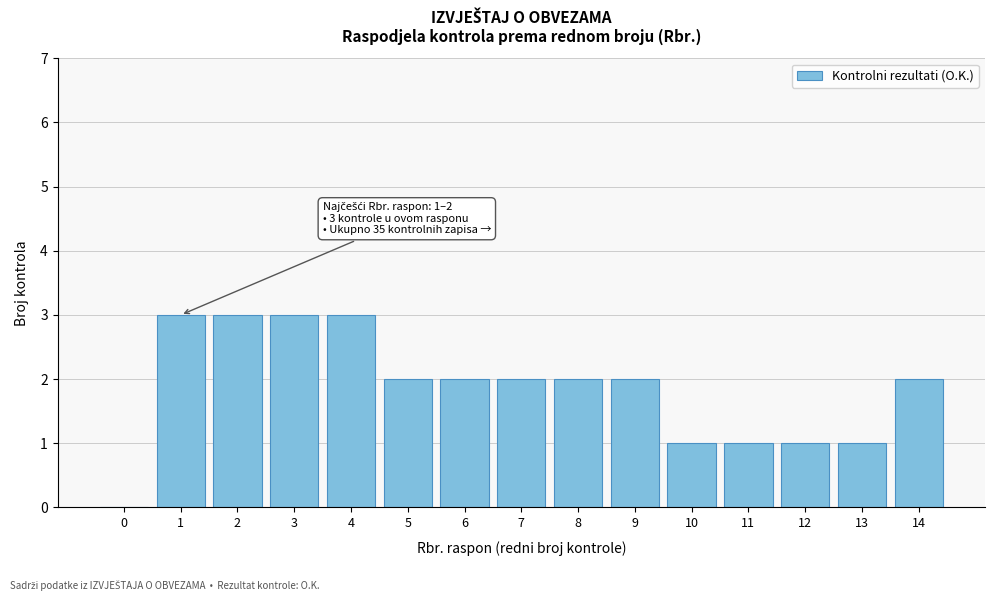

Reading left to right, extract all data points from this chart.

0=0	1=3	2=3	3=3	4=3	5=2	6=2	7=2	8=2	9=2	10=1	11=1	12=1	13=1	14=2